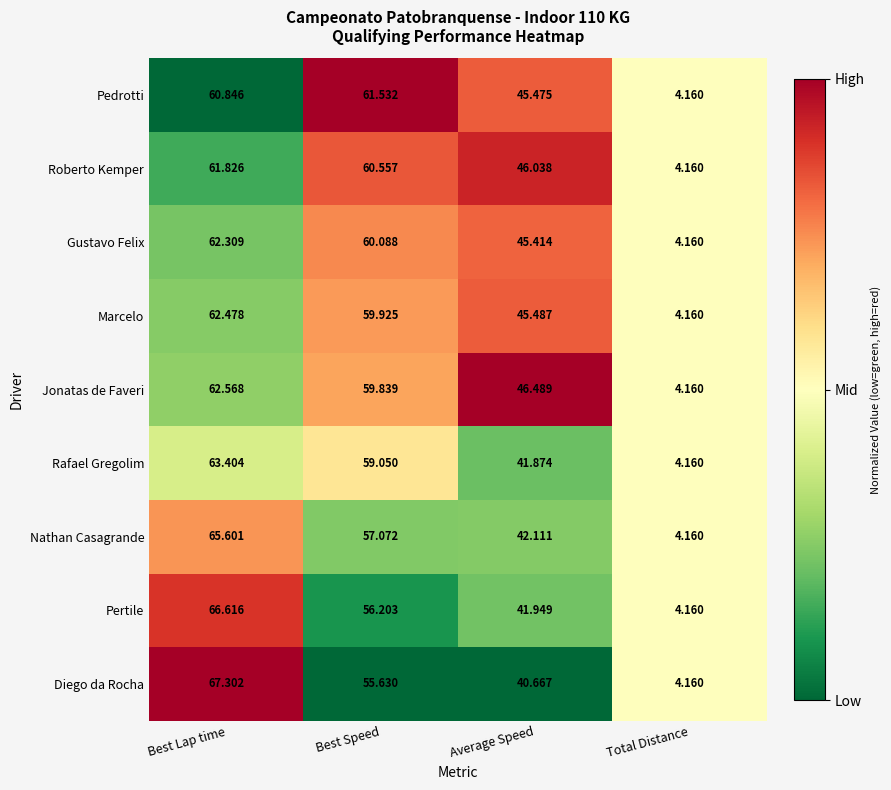

Rank the series by their maximum value, from highest to lowest.

Diego da Rocha, Pertile, Nathan Casagrande, Rafael Gregolim, Jonatas de Faveri, Marcelo, Gustavo Felix, Roberto Kemper, Pedrotti